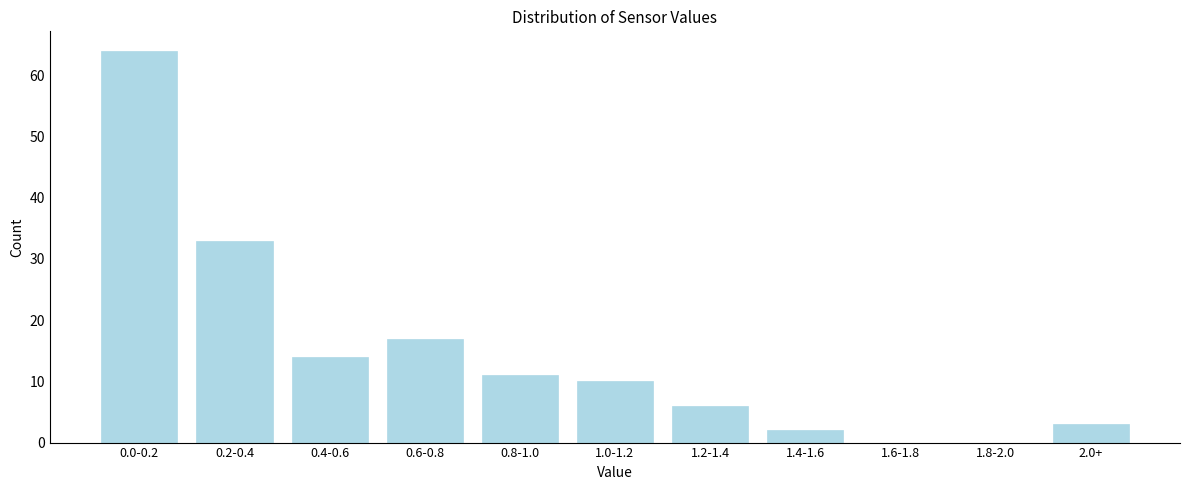

Reading left to right, list all the values displayed in this chart.

0.0-0.2=64	0.2-0.4=33	0.4-0.6=14	0.6-0.8=17	0.8-1.0=11	1.0-1.2=10	1.2-1.4=6	1.4-1.6=2	1.6-1.8=0	1.8-2.0=0	2.0+=3